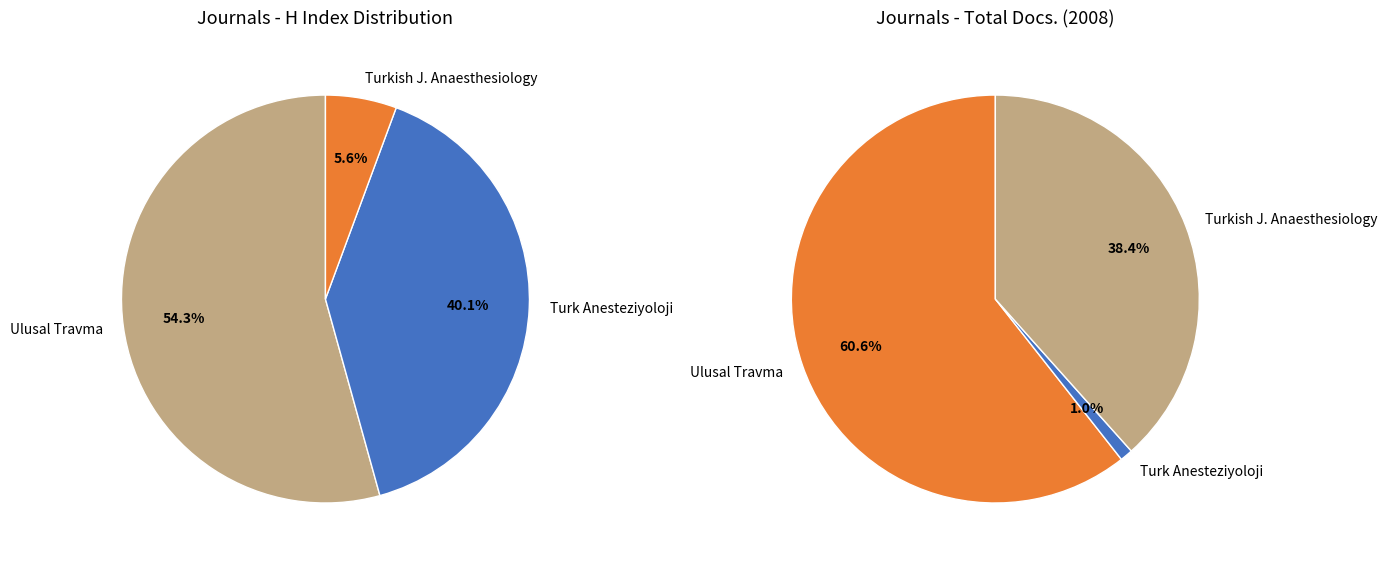

To the nearest percent, what is the average slice percentage?

33%